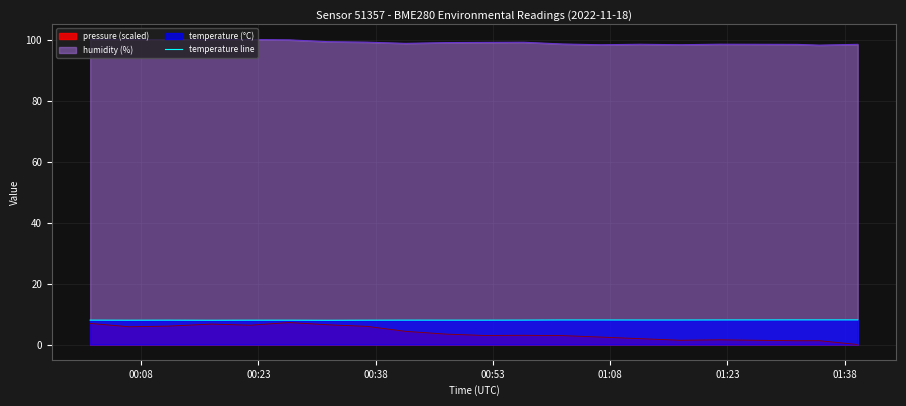

How many points are higher than both their immediate neighbors (excluding endpoints)?

2